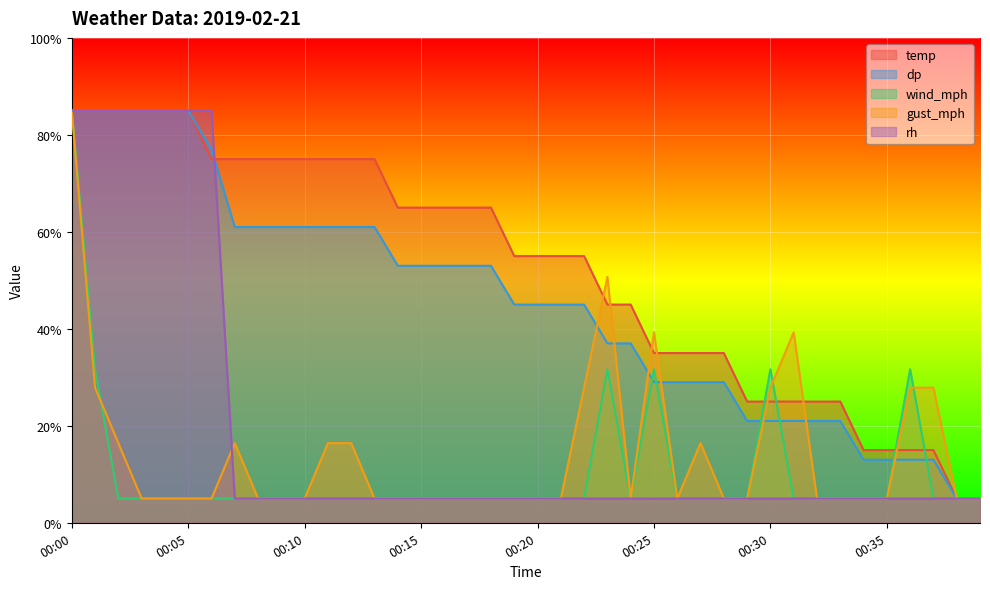

Rank the series by their maximum value, from lowest to highest.

temp, dp, wind_mph, gust_mph, rh